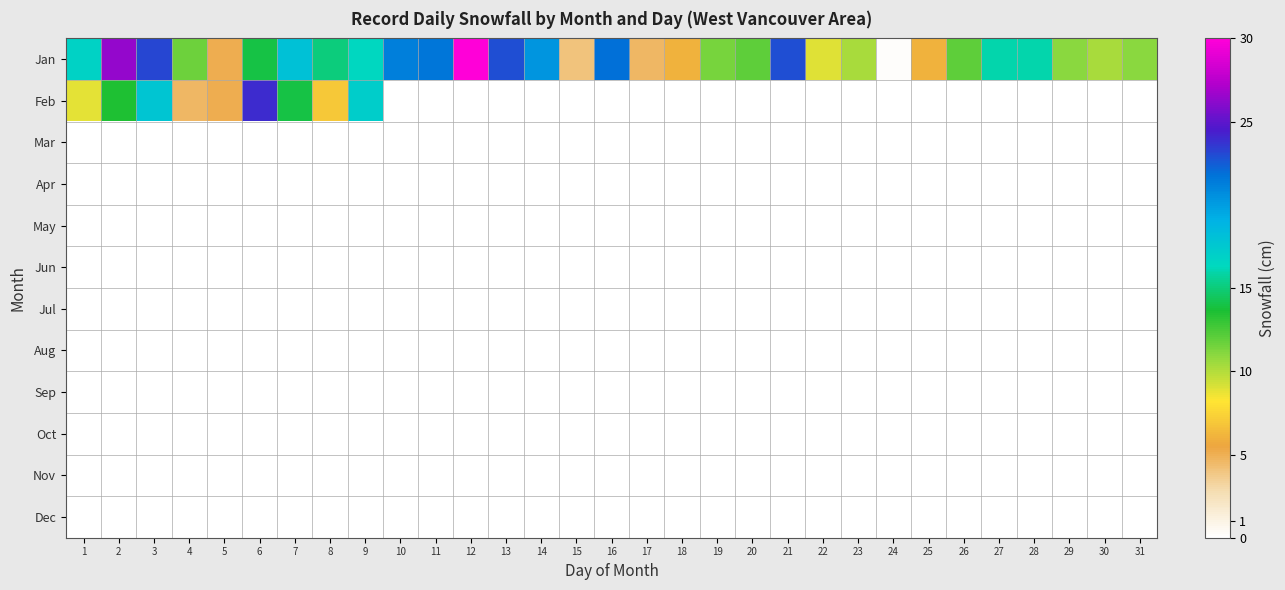

Reading right to left, extract all data points from this chart.

Jan: 31=11.0	30=10.2	29=11.0	28=16.0	27=16.0	26=12.0	25=6.0	24=0.2	23=10.2	22=9.0	21=22.9	20=12.0	19=11.4	18=6.0	17=4.6	16=21.8	15=4.0	14=20.3	13=22.9	12=30.5	11=21.6	10=21.3	9=16.5	8=15.0	7=18.0	6=14.0	5=5.1	4=11.7	3=23.1	2=26.4	1=16.8
Feb: 31=0.0	30=0.0	29=0.0	28=0.0	27=0.0	26=0.0	25=0.0	24=0.0	23=0.0	22=0.0	21=0.0	20=0.0	19=0.0	18=0.0	17=0.0	16=0.0	15=0.0	14=0.0	13=0.0	12=0.0	11=0.0	10=0.0	9=17.2	8=7.0	7=14.0	6=24.0	5=5.1	4=4.6	3=17.8	2=13.5	1=8.9
Mar: 31=0.0	30=0.0	29=0.0	28=0.0	27=0.0	26=0.0	25=0.0	24=0.0	23=0.0	22=0.0	21=0.0	20=0.0	19=0.0	18=0.0	17=0.0	16=0.0	15=0.0	14=0.0	13=0.0	12=0.0	11=0.0	10=0.0	9=0.0	8=0.0	7=0.0	6=0.0	5=0.0	4=0.0	3=0.0	2=0.0	1=0.0
Apr: 31=0.0	30=0.0	29=0.0	28=0.0	27=0.0	26=0.0	25=0.0	24=0.0	23=0.0	22=0.0	21=0.0	20=0.0	19=0.0	18=0.0	17=0.0	16=0.0	15=0.0	14=0.0	13=0.0	12=0.0	11=0.0	10=0.0	9=0.0	8=0.0	7=0.0	6=0.0	5=0.0	4=0.0	3=0.0	2=0.0	1=0.0
May: 31=0.0	30=0.0	29=0.0	28=0.0	27=0.0	26=0.0	25=0.0	24=0.0	23=0.0	22=0.0	21=0.0	20=0.0	19=0.0	18=0.0	17=0.0	16=0.0	15=0.0	14=0.0	13=0.0	12=0.0	11=0.0	10=0.0	9=0.0	8=0.0	7=0.0	6=0.0	5=0.0	4=0.0	3=0.0	2=0.0	1=0.0
Jun: 31=0.0	30=0.0	29=0.0	28=0.0	27=0.0	26=0.0	25=0.0	24=0.0	23=0.0	22=0.0	21=0.0	20=0.0	19=0.0	18=0.0	17=0.0	16=0.0	15=0.0	14=0.0	13=0.0	12=0.0	11=0.0	10=0.0	9=0.0	8=0.0	7=0.0	6=0.0	5=0.0	4=0.0	3=0.0	2=0.0	1=0.0
Jul: 31=0.0	30=0.0	29=0.0	28=0.0	27=0.0	26=0.0	25=0.0	24=0.0	23=0.0	22=0.0	21=0.0	20=0.0	19=0.0	18=0.0	17=0.0	16=0.0	15=0.0	14=0.0	13=0.0	12=0.0	11=0.0	10=0.0	9=0.0	8=0.0	7=0.0	6=0.0	5=0.0	4=0.0	3=0.0	2=0.0	1=0.0
Aug: 31=0.0	30=0.0	29=0.0	28=0.0	27=0.0	26=0.0	25=0.0	24=0.0	23=0.0	22=0.0	21=0.0	20=0.0	19=0.0	18=0.0	17=0.0	16=0.0	15=0.0	14=0.0	13=0.0	12=0.0	11=0.0	10=0.0	9=0.0	8=0.0	7=0.0	6=0.0	5=0.0	4=0.0	3=0.0	2=0.0	1=0.0
Sep: 31=0.0	30=0.0	29=0.0	28=0.0	27=0.0	26=0.0	25=0.0	24=0.0	23=0.0	22=0.0	21=0.0	20=0.0	19=0.0	18=0.0	17=0.0	16=0.0	15=0.0	14=0.0	13=0.0	12=0.0	11=0.0	10=0.0	9=0.0	8=0.0	7=0.0	6=0.0	5=0.0	4=0.0	3=0.0	2=0.0	1=0.0
Oct: 31=0.0	30=0.0	29=0.0	28=0.0	27=0.0	26=0.0	25=0.0	24=0.0	23=0.0	22=0.0	21=0.0	20=0.0	19=0.0	18=0.0	17=0.0	16=0.0	15=0.0	14=0.0	13=0.0	12=0.0	11=0.0	10=0.0	9=0.0	8=0.0	7=0.0	6=0.0	5=0.0	4=0.0	3=0.0	2=0.0	1=0.0
Nov: 31=0.0	30=0.0	29=0.0	28=0.0	27=0.0	26=0.0	25=0.0	24=0.0	23=0.0	22=0.0	21=0.0	20=0.0	19=0.0	18=0.0	17=0.0	16=0.0	15=0.0	14=0.0	13=0.0	12=0.0	11=0.0	10=0.0	9=0.0	8=0.0	7=0.0	6=0.0	5=0.0	4=0.0	3=0.0	2=0.0	1=0.0
Dec: 31=0.0	30=0.0	29=0.0	28=0.0	27=0.0	26=0.0	25=0.0	24=0.0	23=0.0	22=0.0	21=0.0	20=0.0	19=0.0	18=0.0	17=0.0	16=0.0	15=0.0	14=0.0	13=0.0	12=0.0	11=0.0	10=0.0	9=0.0	8=0.0	7=0.0	6=0.0	5=0.0	4=0.0	3=0.0	2=0.0	1=0.0